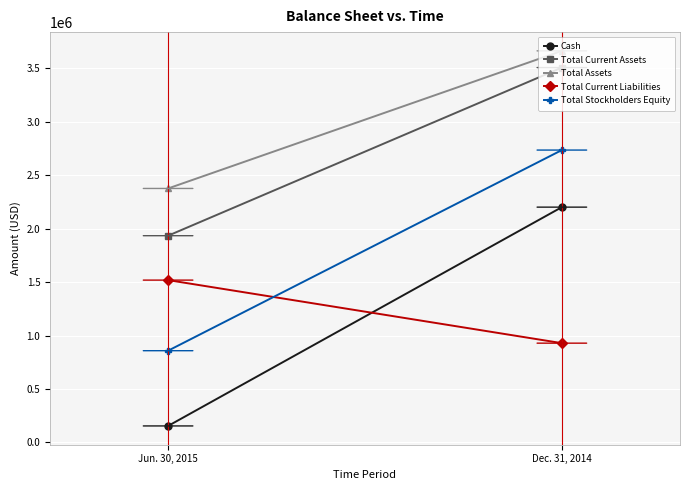

Between Jun. 30, 2015 and Dec. 31, 2014, which series saw the biggest shift?

Cash